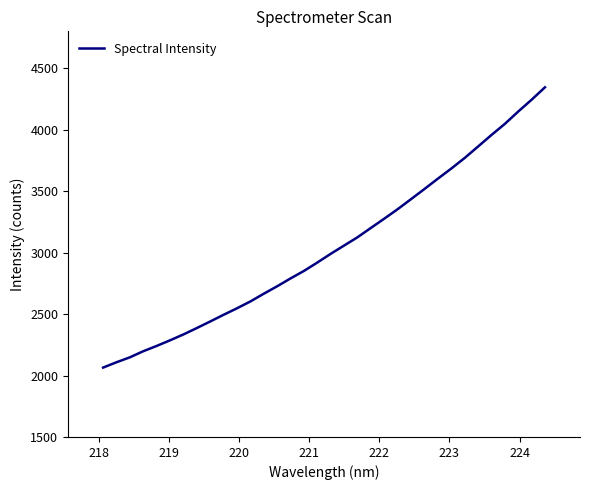

What is the greatest value displayed?

4344.6